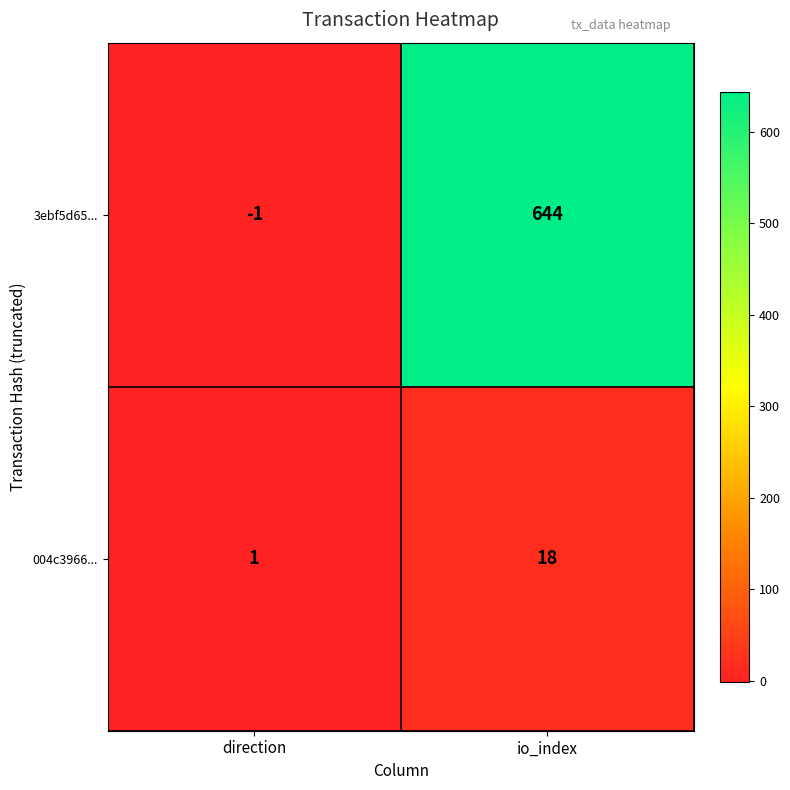

What is the average value of the 004c3966... series?

10